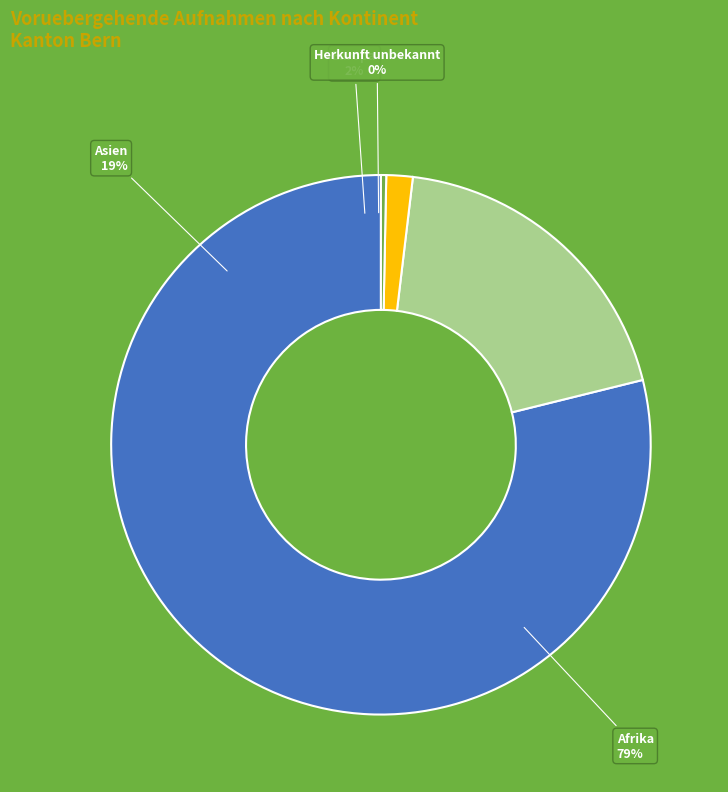

Approximately how many times larger is the value at Asien compared to Afrika?

0.2